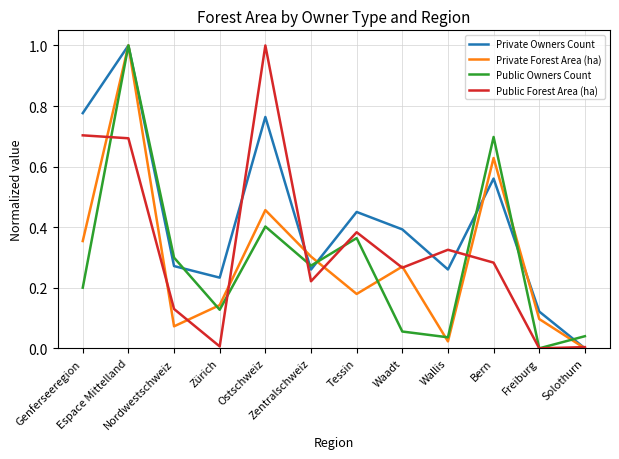

Is the value of Private Owners Count at Zürich greater than the value of Private Forest Area (ha) at Genferseeregion?

No